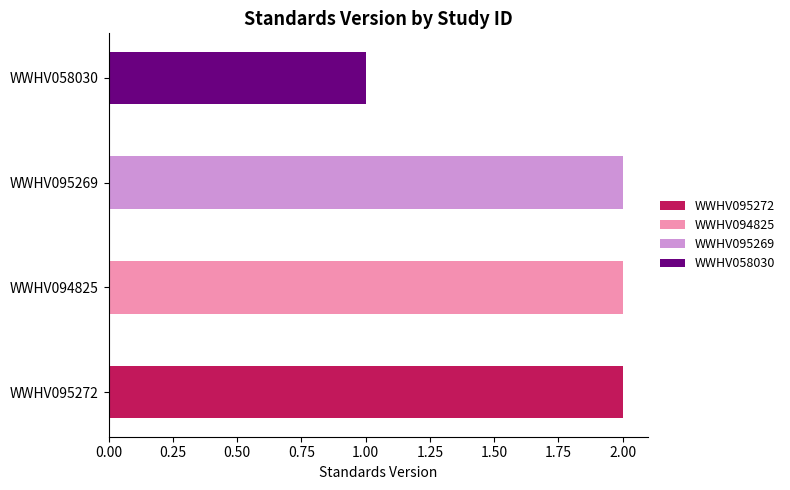

True or false: the data shows 1 at WWHV058030.

True